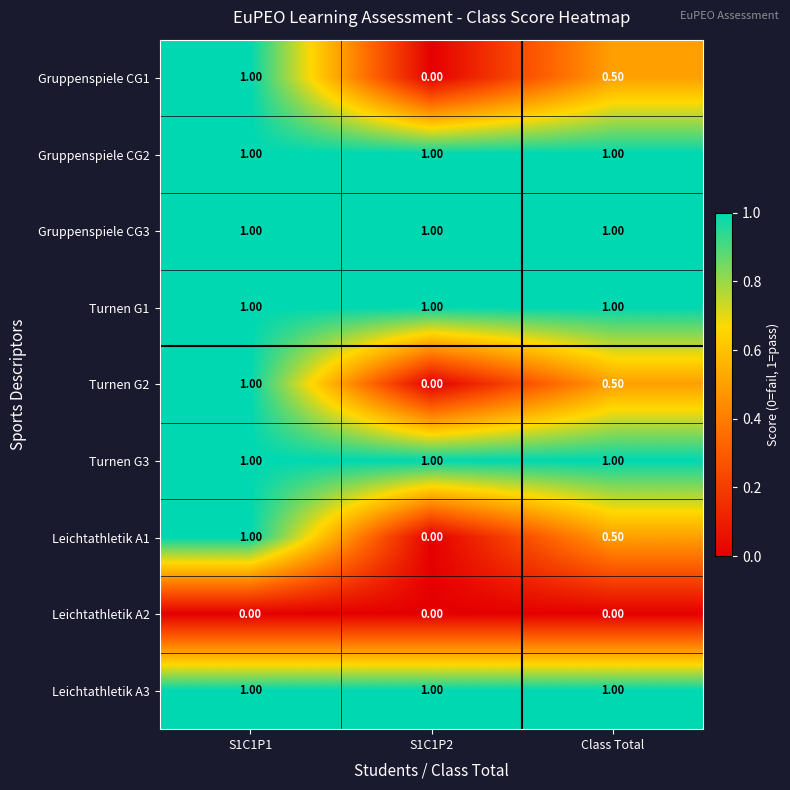

At how many categories does at least one series exceed 0?

3